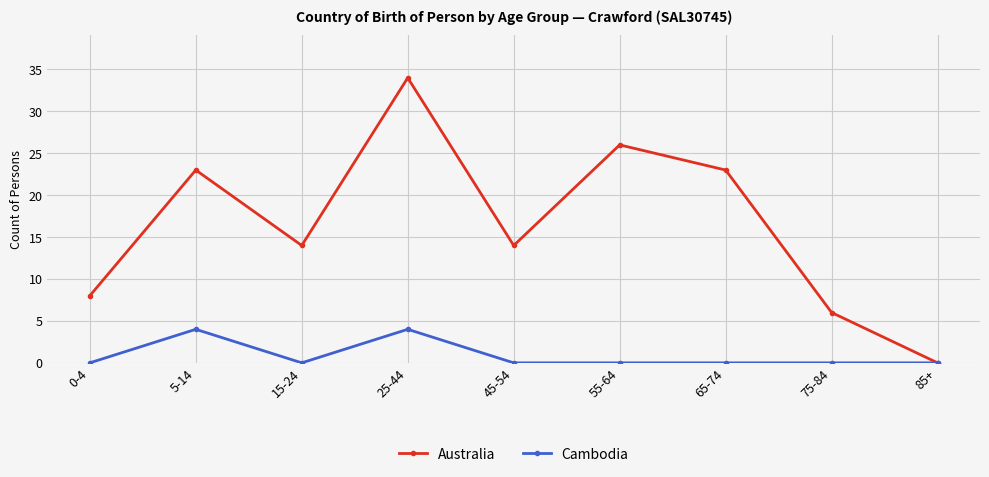

Rank the series at 45-54 from highest to lowest value.

Australia, Cambodia